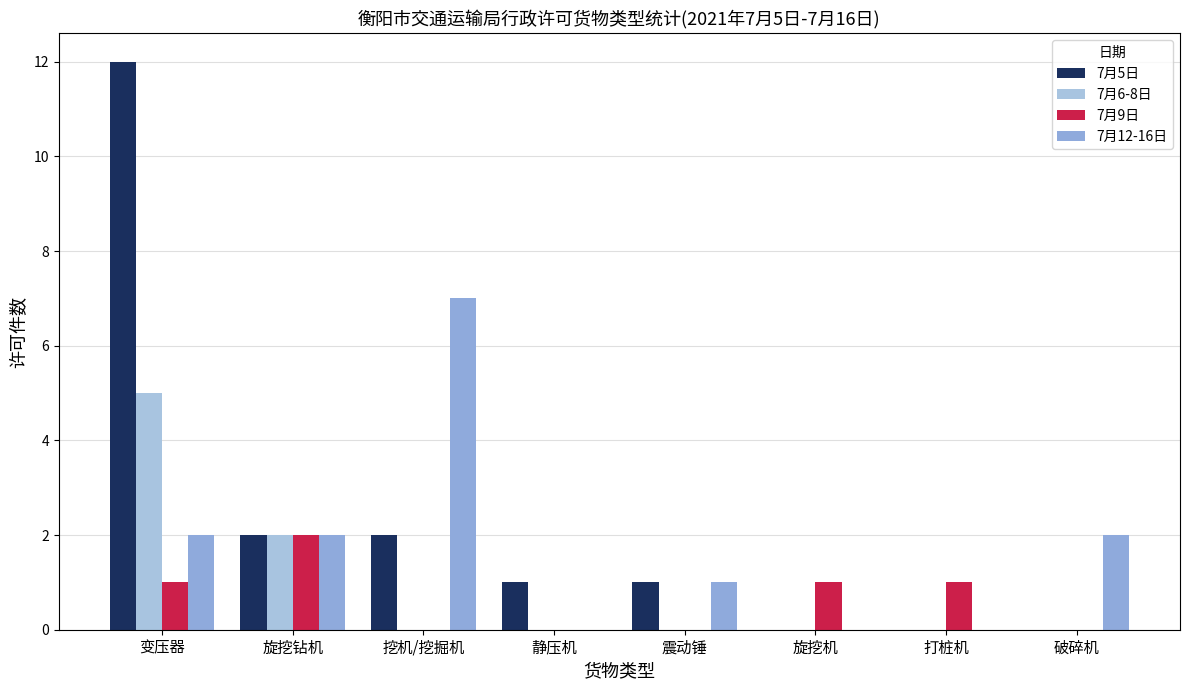

What is the label of the 6th bar from the right?

挖机/挖掘机